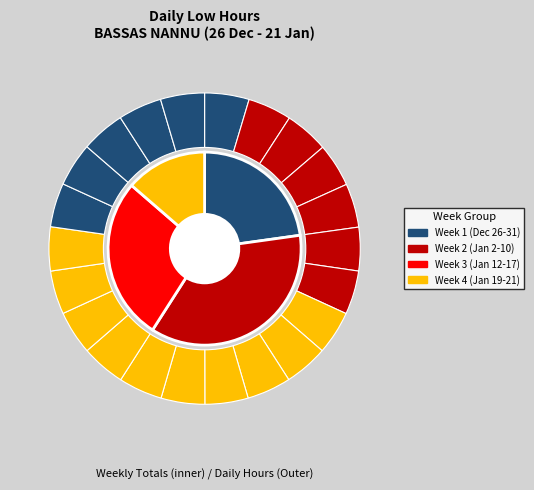

Does any single category account for the majority?

No